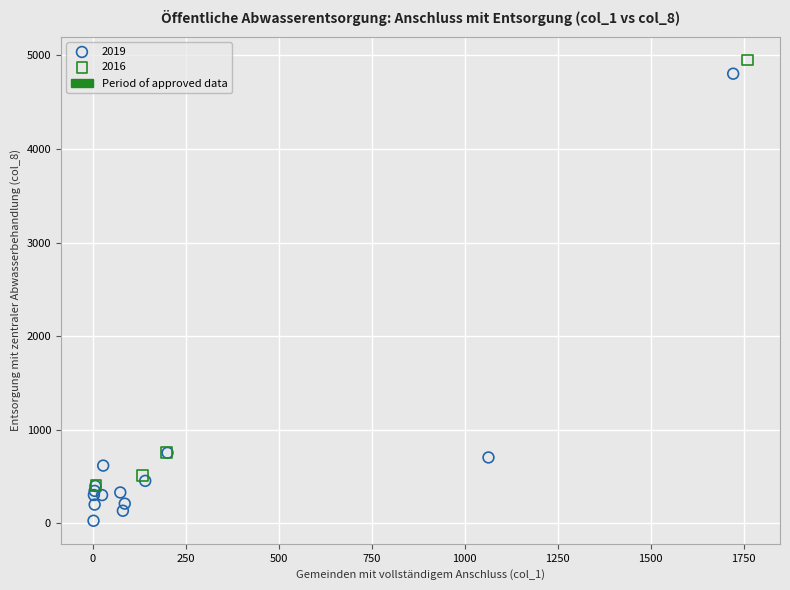

Which series contains the lowest Y value?

2019